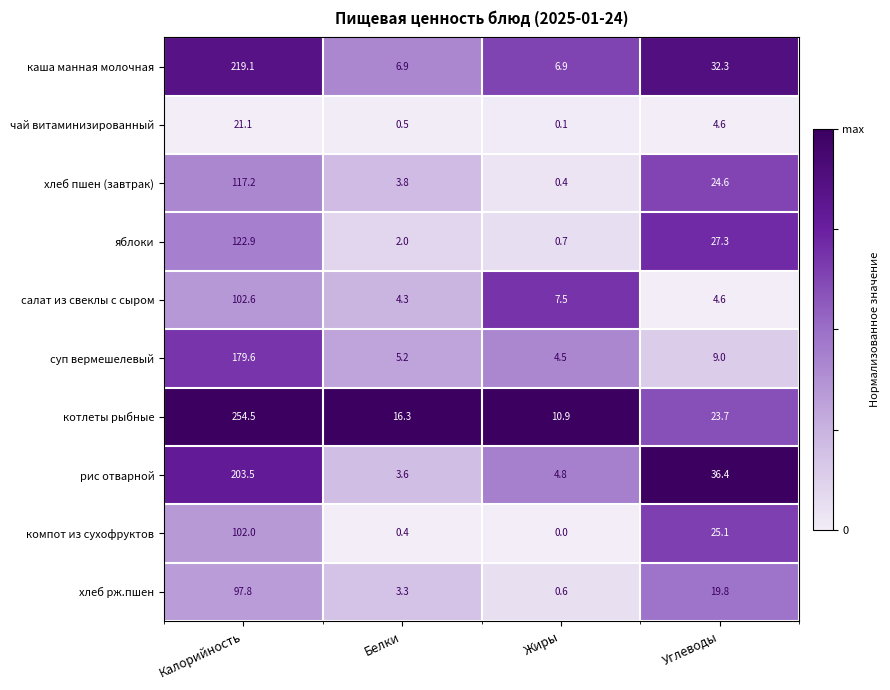

List the series in order of their peak value, highest first.

котлеты рыбные, каша манная молочная, рис отварной, суп вермешелевый, яблоки, хлеб пшен (завтрак), салат из свеклы с сыром, компот из сухофруктов, хлеб рж.пшен, чай витаминизированный